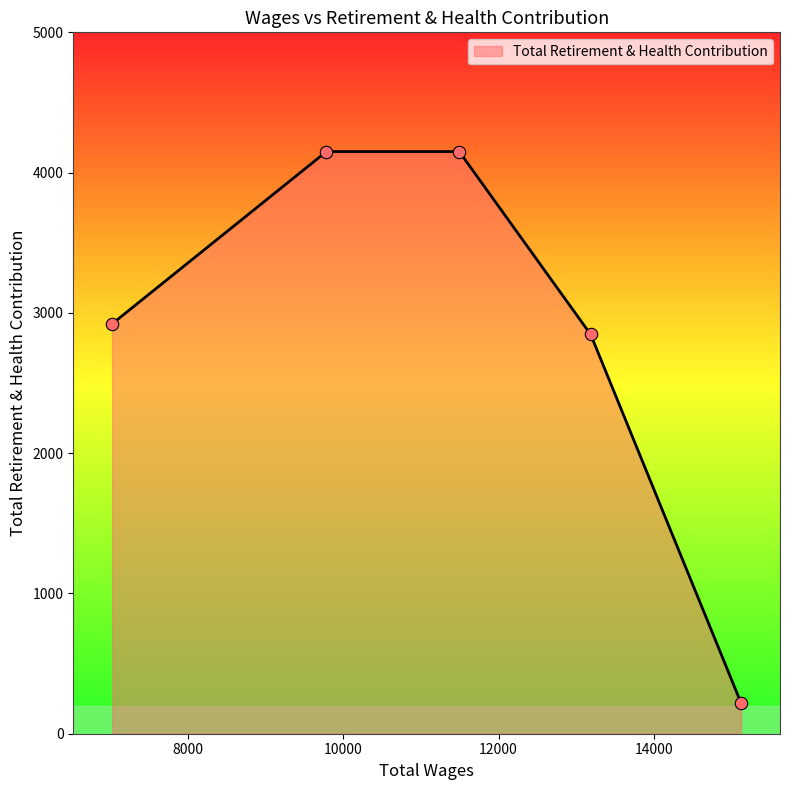

What is the sum of all values?

14286